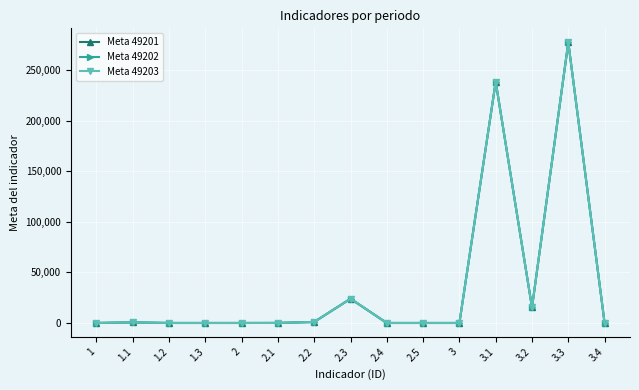

Is it true that Meta 49202 equals 4 at 1.2?

True